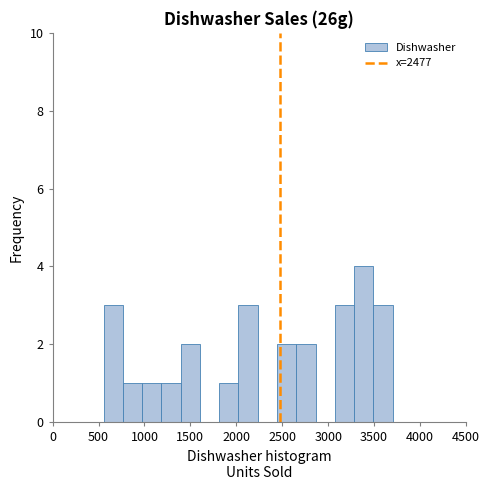

Which range on the x-axis has the tallest bar?

3300 to 3500